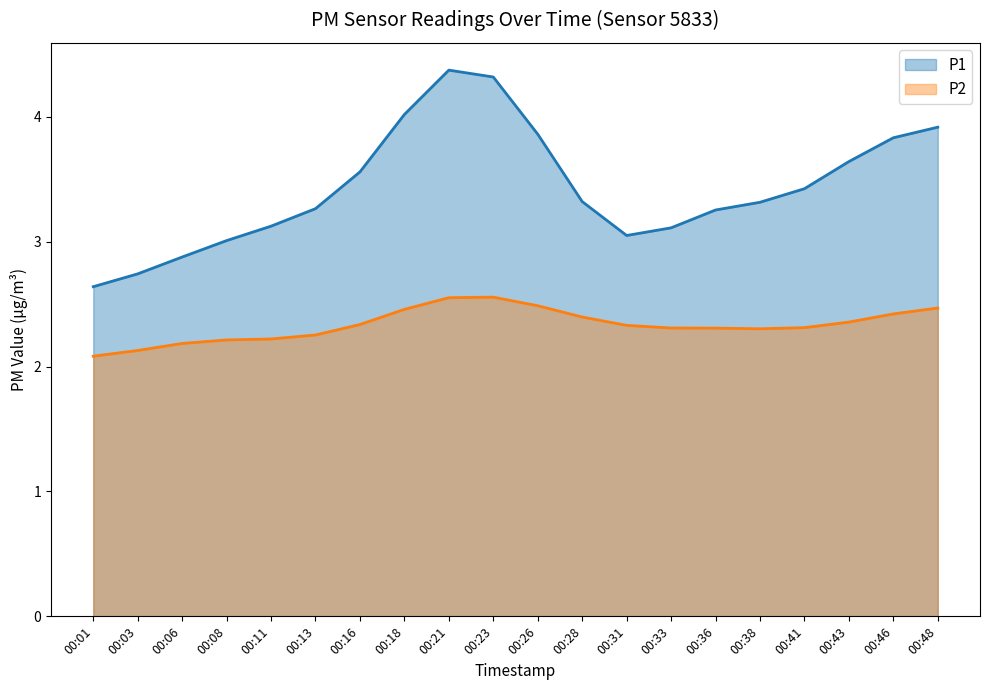

How many lines are shown in the chart?

2